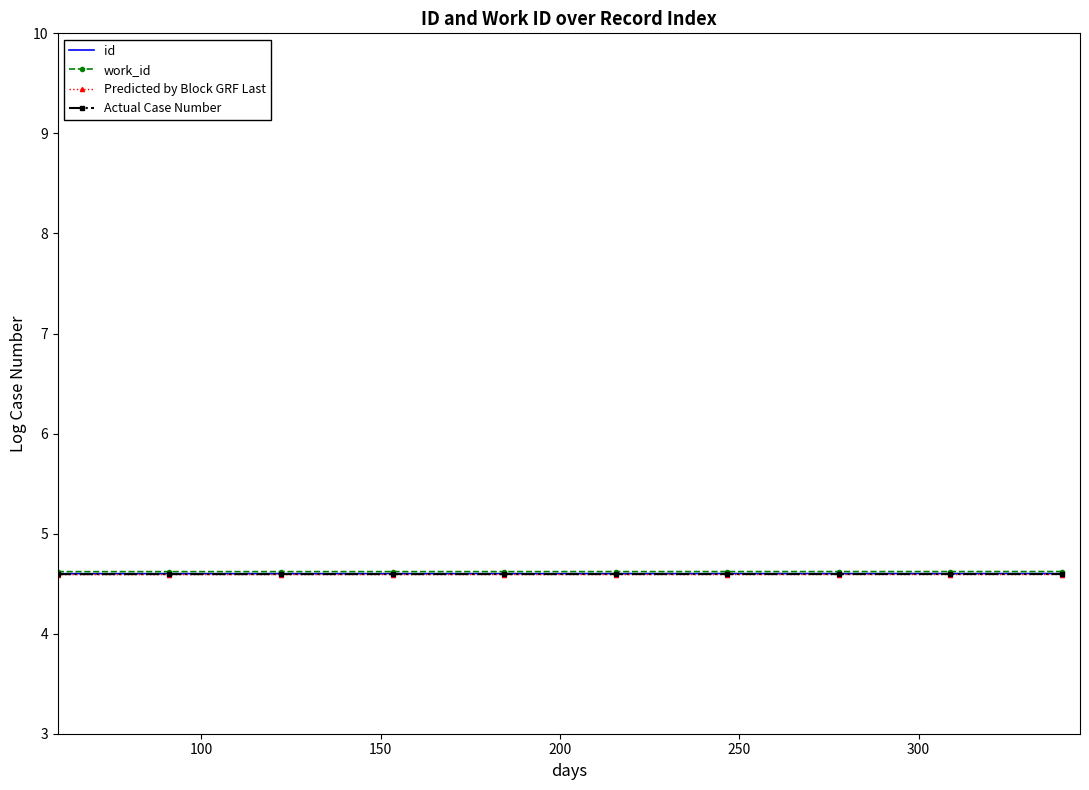

What is the highest value of the work_id series?

4.6